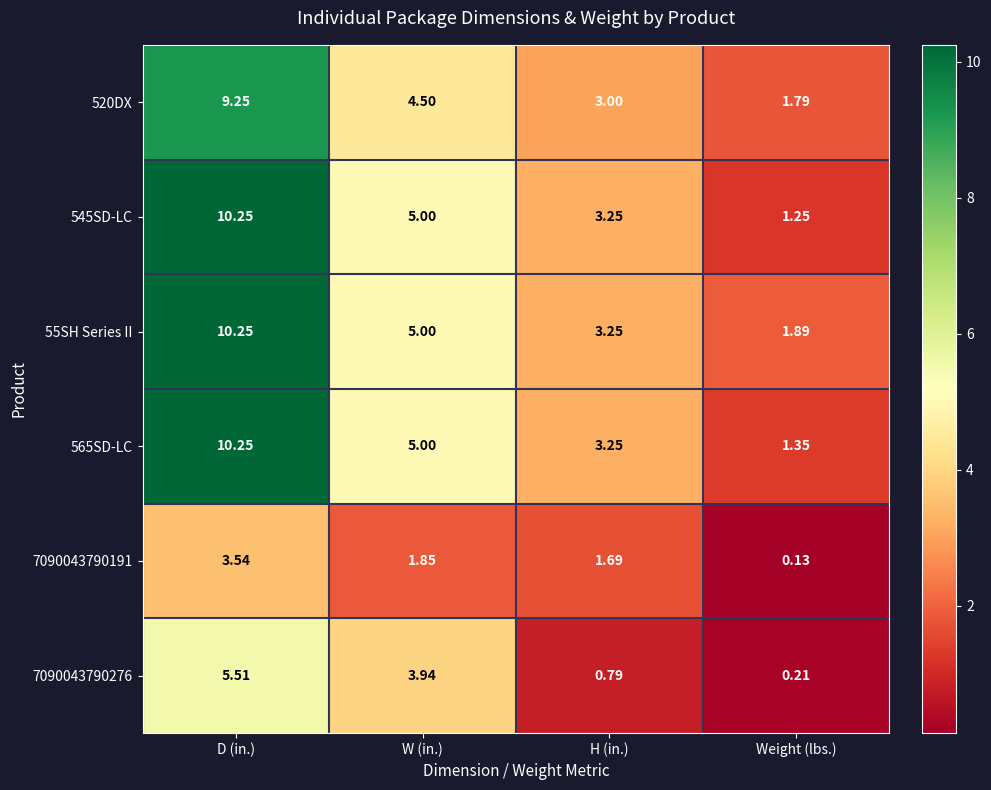

Rank the categories by 55SH Series II value from highest to lowest.

D (in.), W (in.), H (in.), Weight (lbs.)